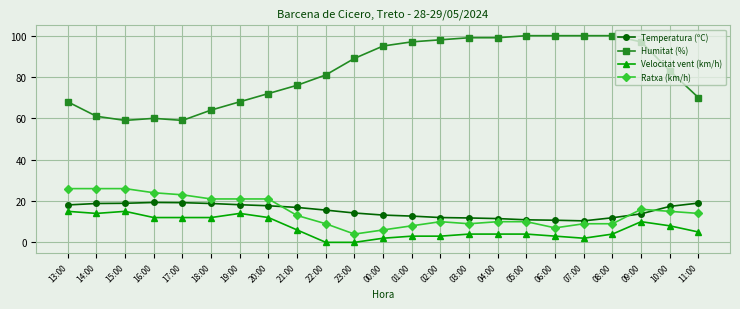

Which series has the largest range (max minus min)?

Humitat (%)